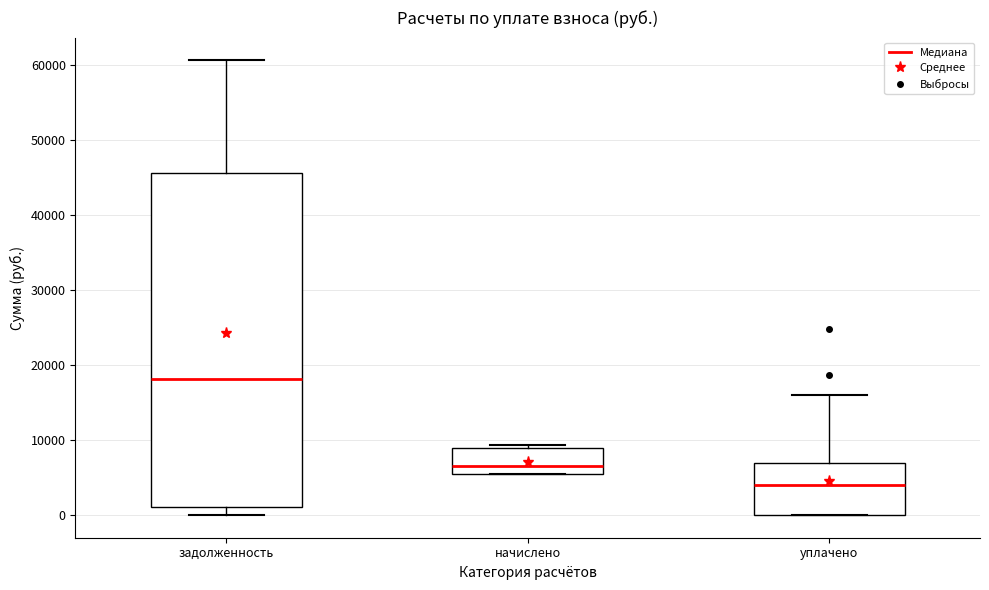

Comparing the boxes themselves (not the whiskers), which one is the tallest?

задолженность